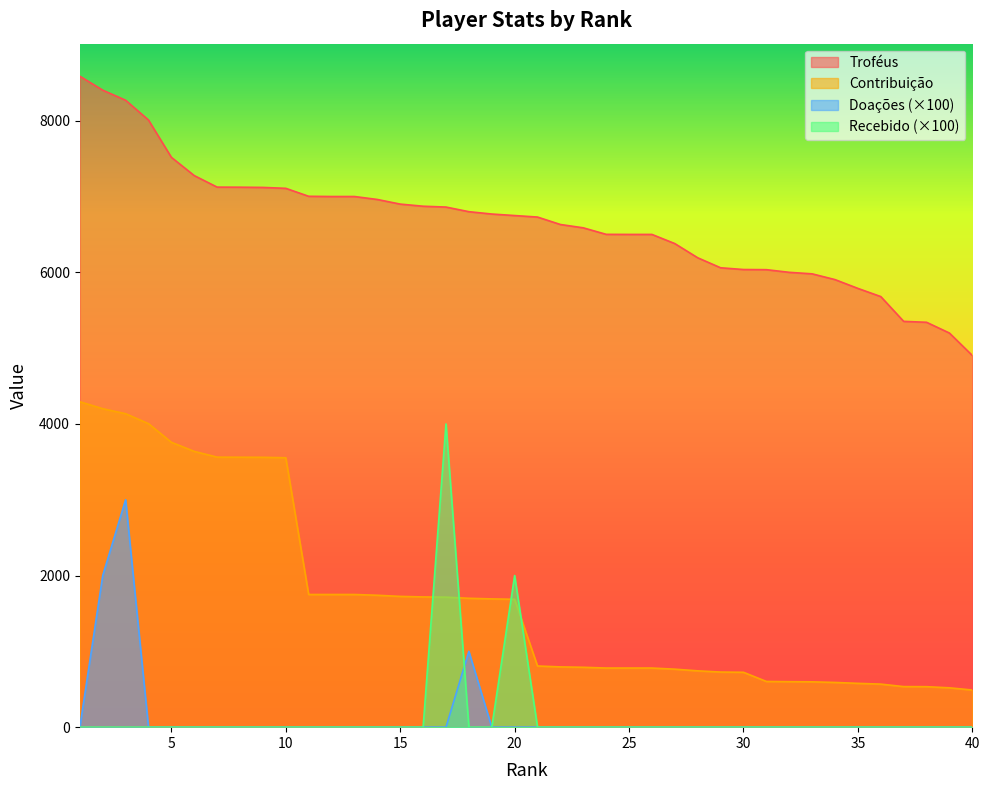

Does the chart have visible grid lines?

No